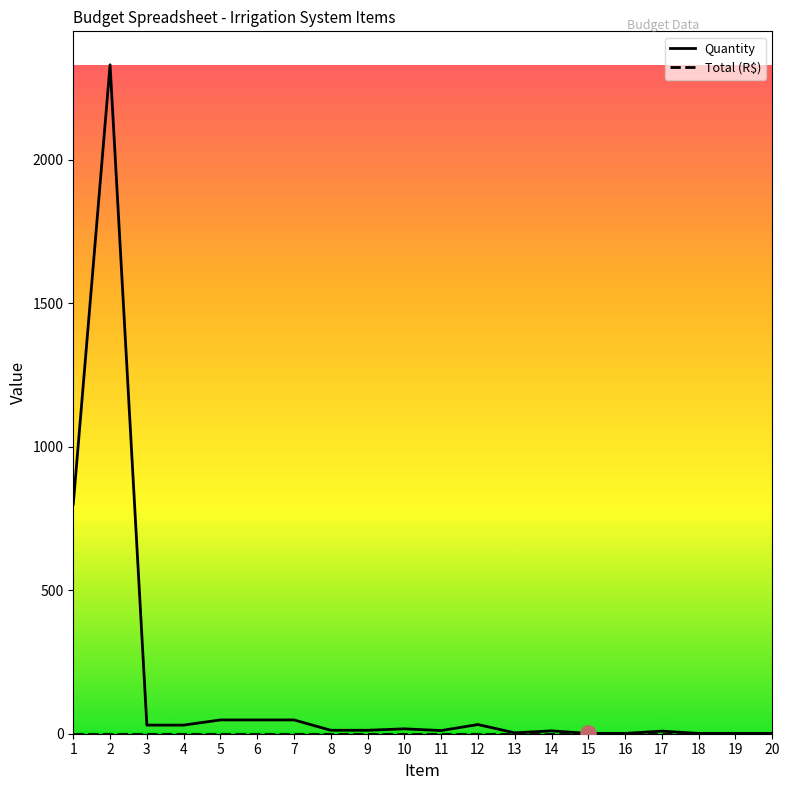

Which series has the widest spread of values?

Quantity